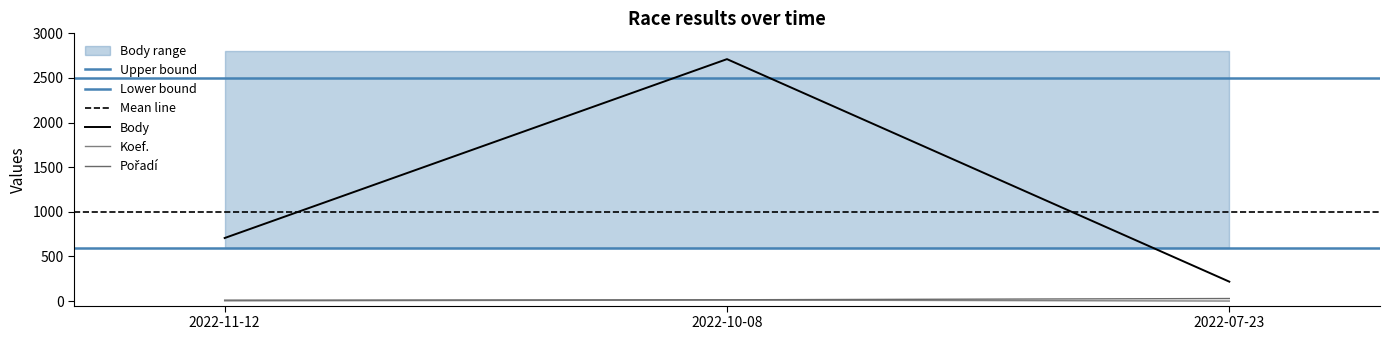

What is the label of the 2nd point from the right?

2022-10-08